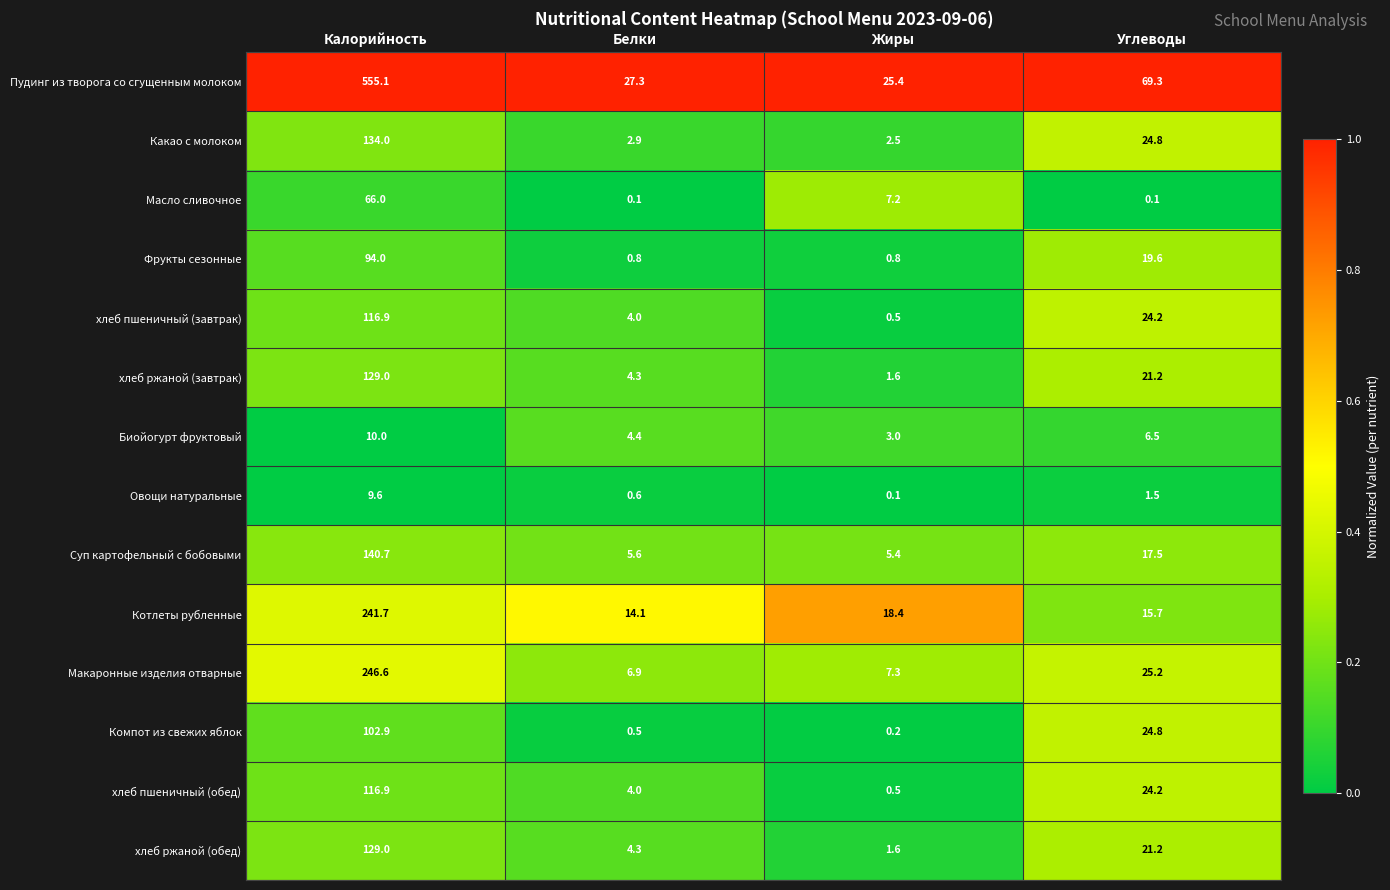

At which category is the sum across all series the highest?

Калорийность